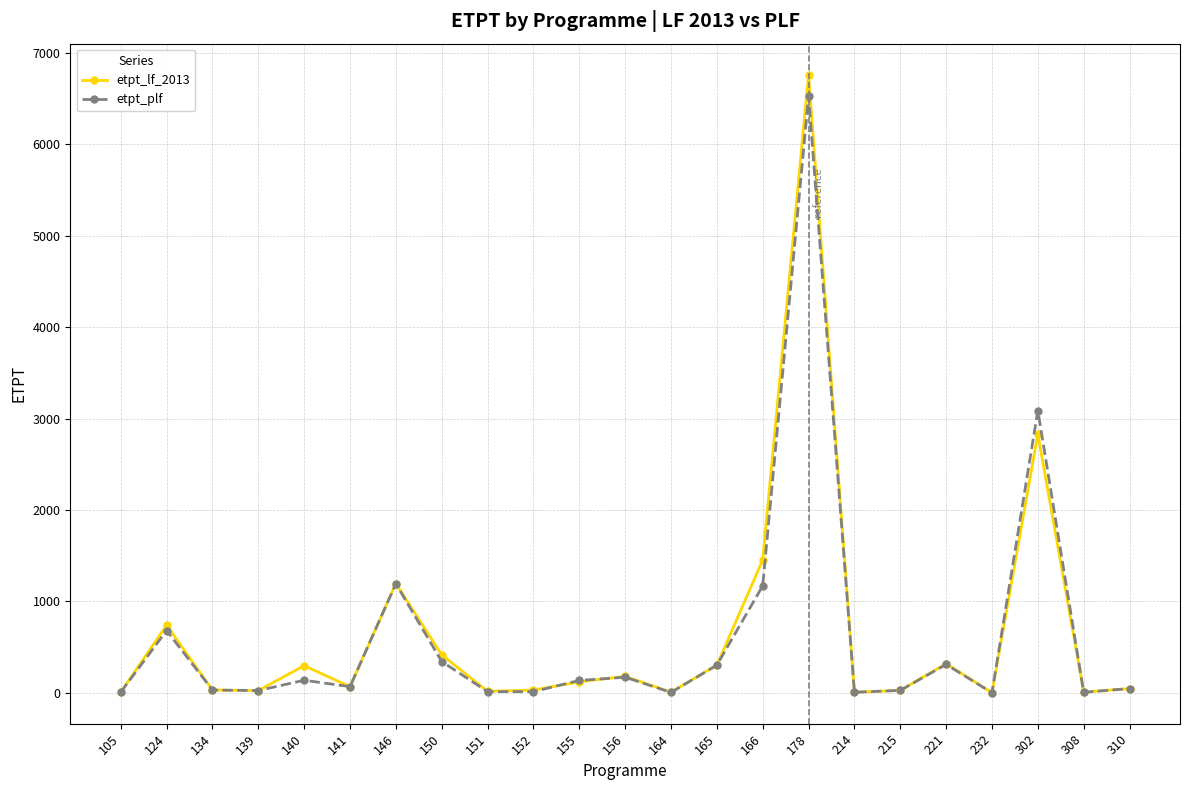

What is the highest value of the etpt_lf_2013 series?

6764